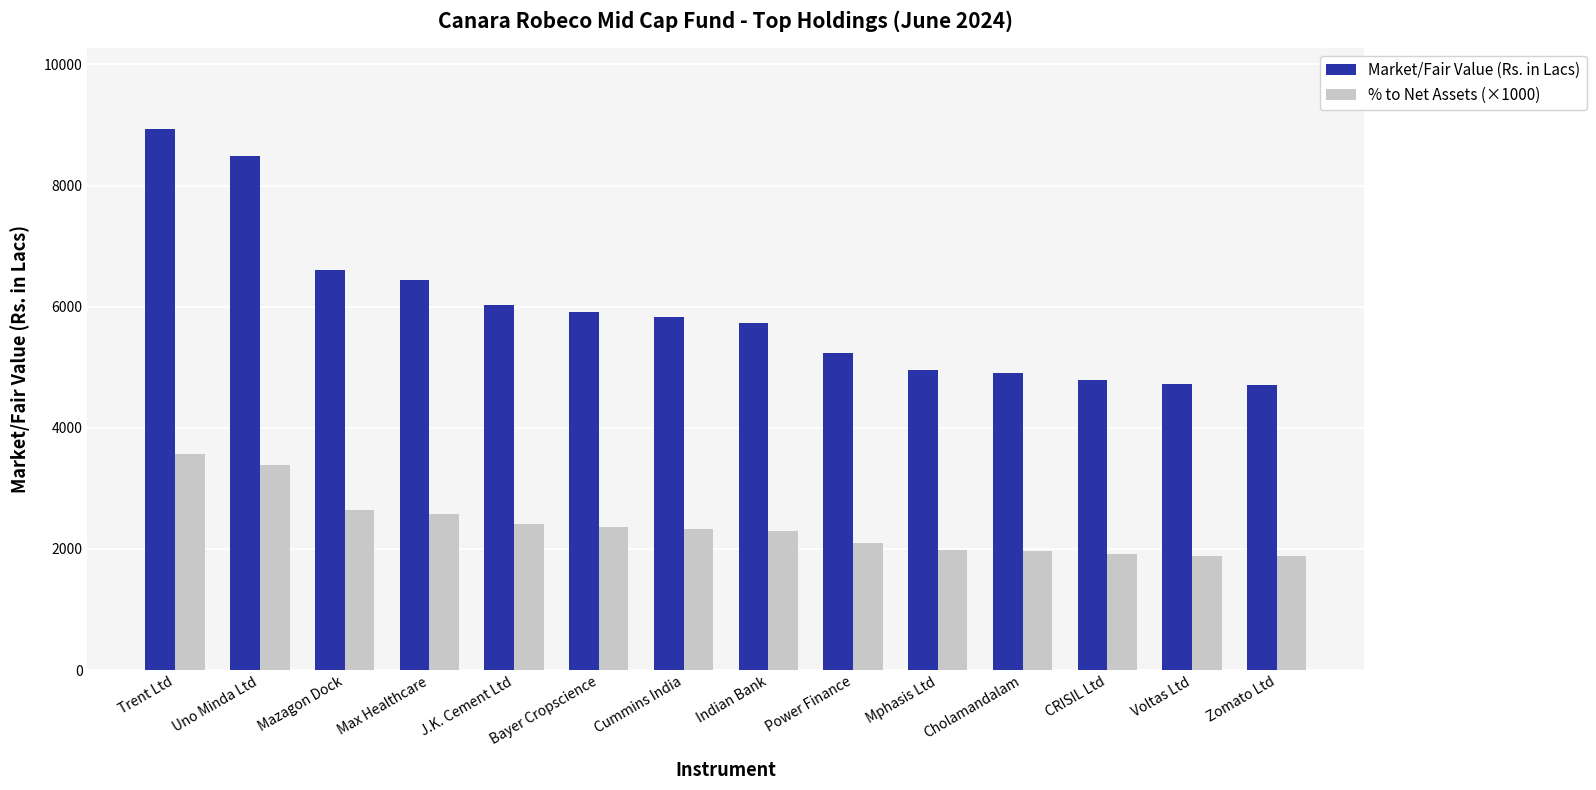

What are all the series names shown in the legend?

Market/Fair Value (Rs. in Lacs), % to Net Assets (×1000)